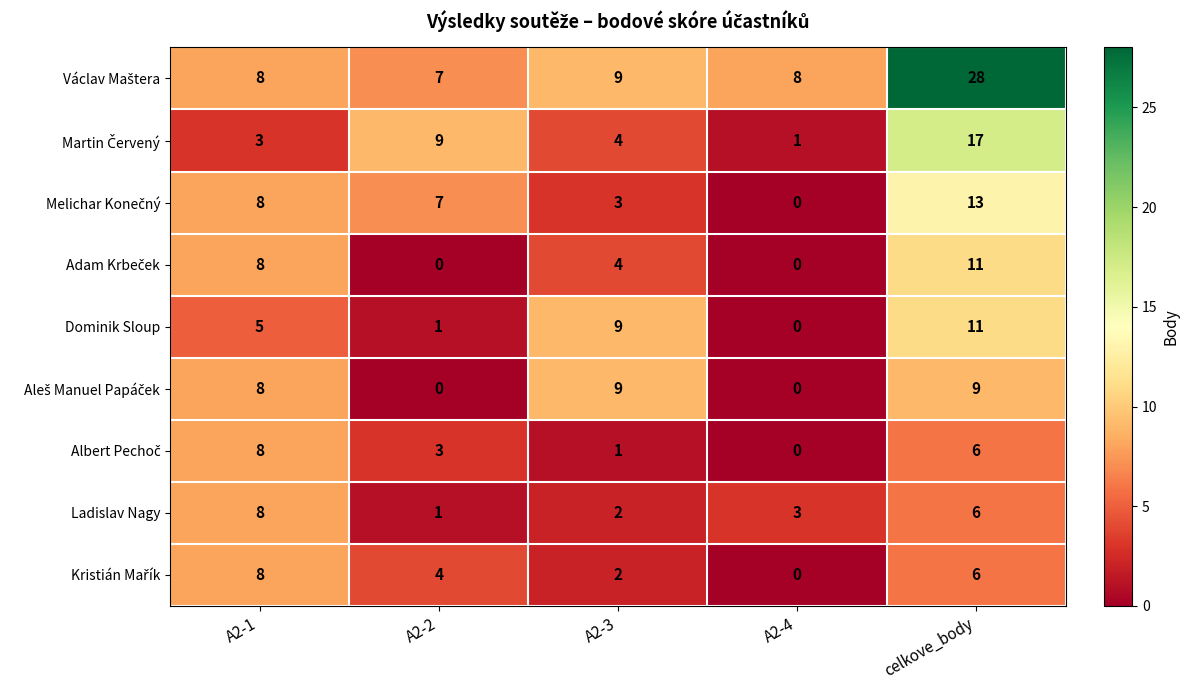

What is the difference between the highest and lowest values at A2-4?

8